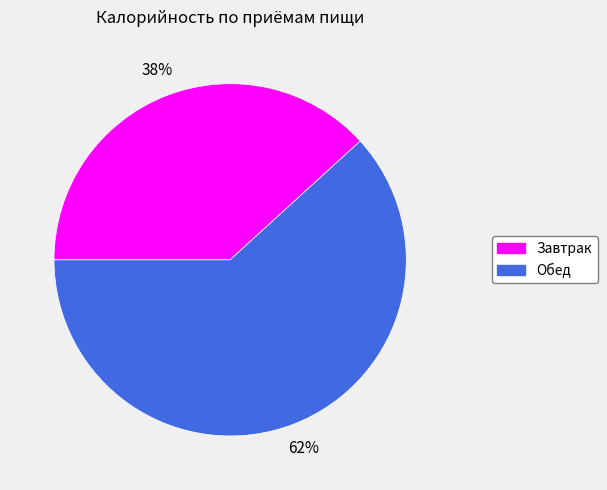

What percentage is the Завтрак slice, to the nearest percent?

38%